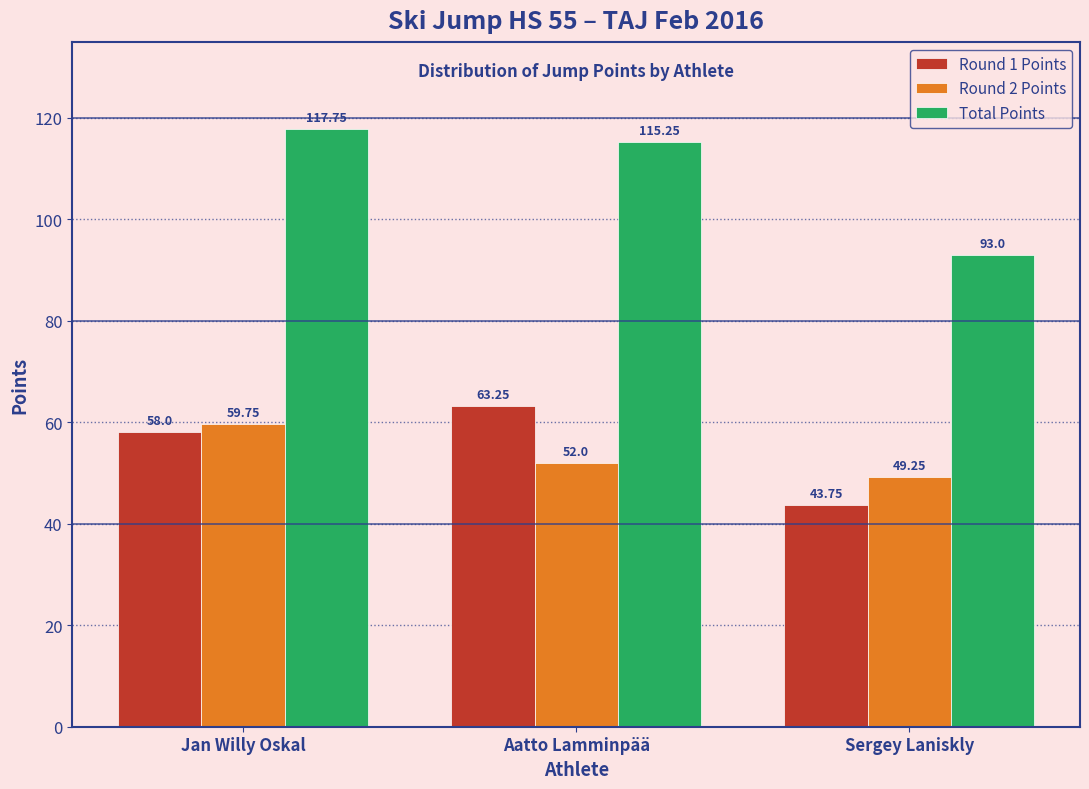

At which category does the chart reach its peak across all series?

Jan Willy Oskal